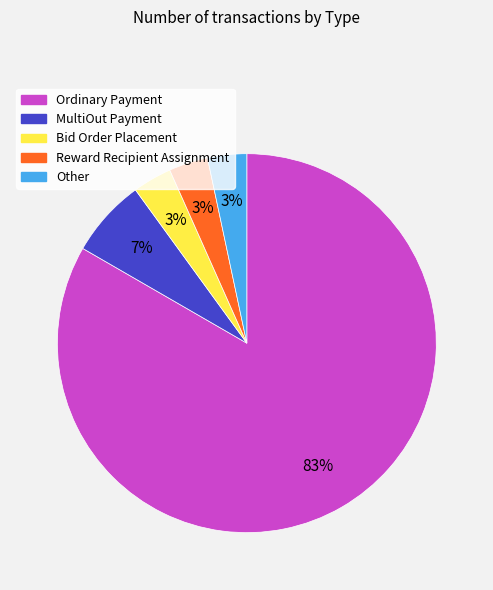

To the nearest percent, what is the average slice percentage?

20%